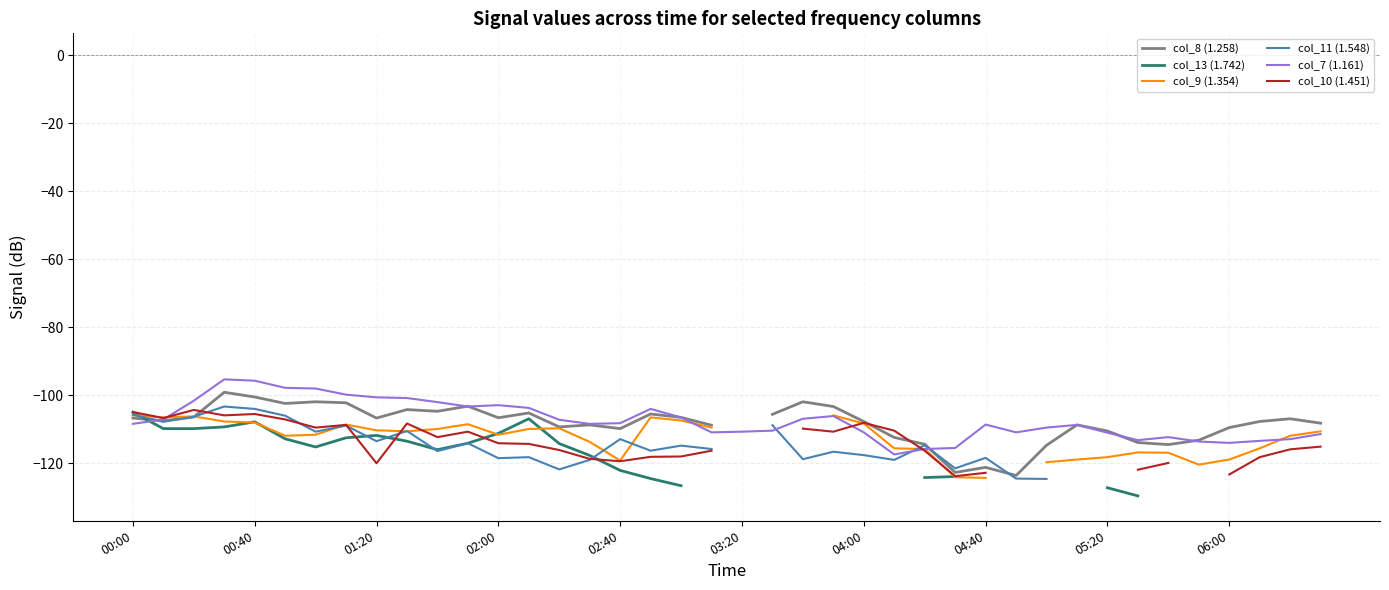

What is the smallest value displayed?

-130.4